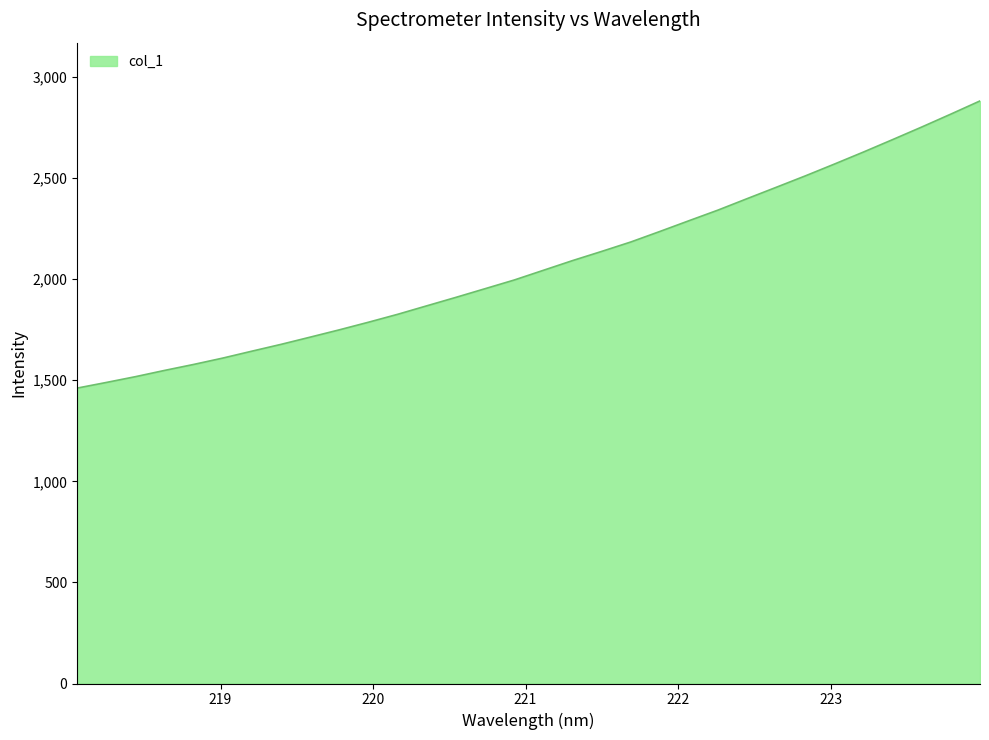

What is the maximum value shown in the chart?

2881.6